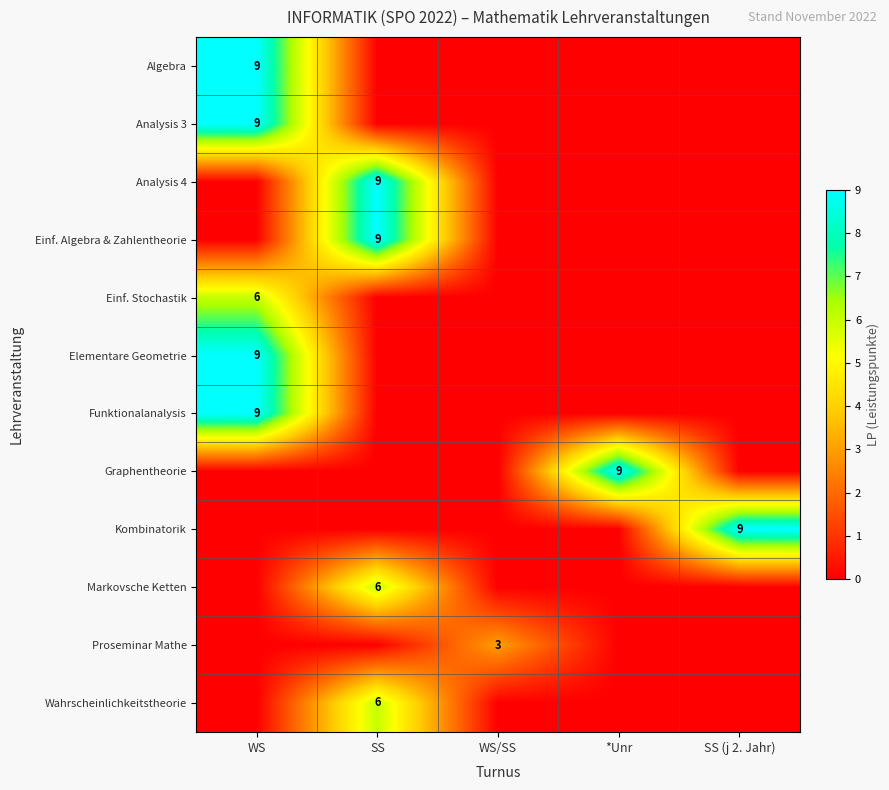

True or false: Proseminar Mathe has a value of 3 at WS/SS.

True